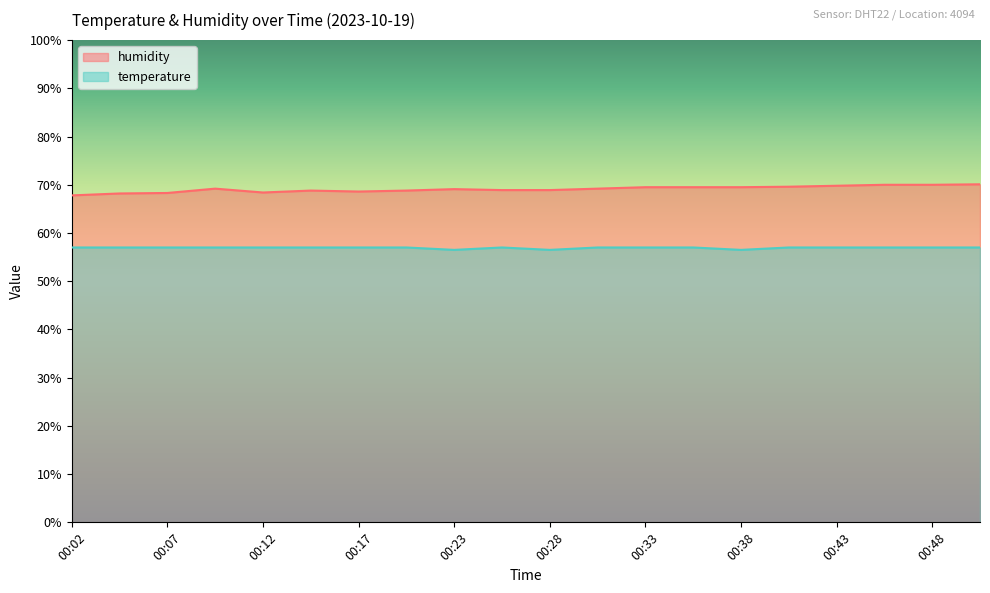

Does the chart display data point markers on the line(s)?

No